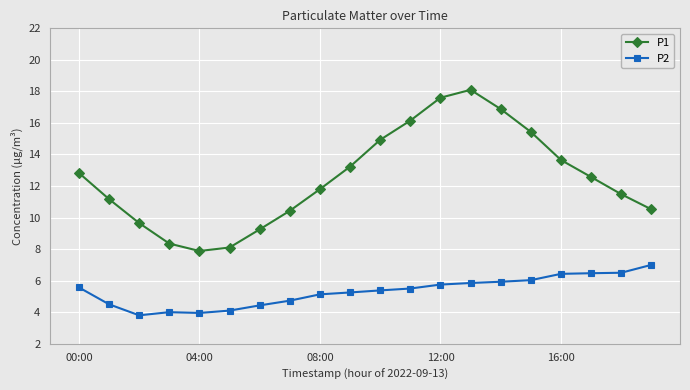

In P1, how many points are lower than both neighbors (excluding endpoints)?

1